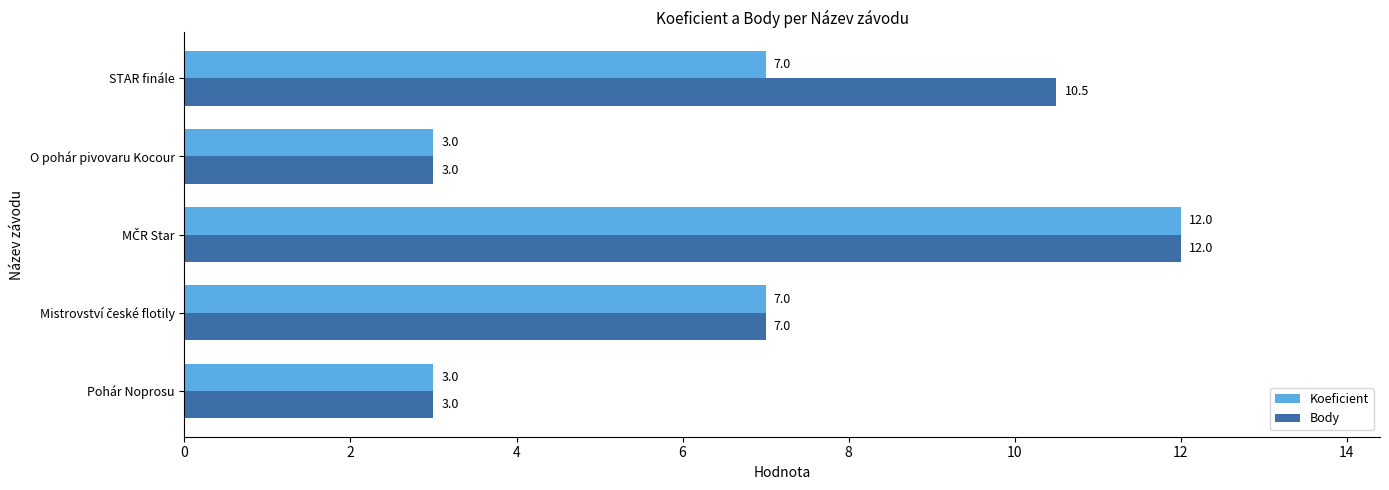

Count the number of categories in the chart.

5